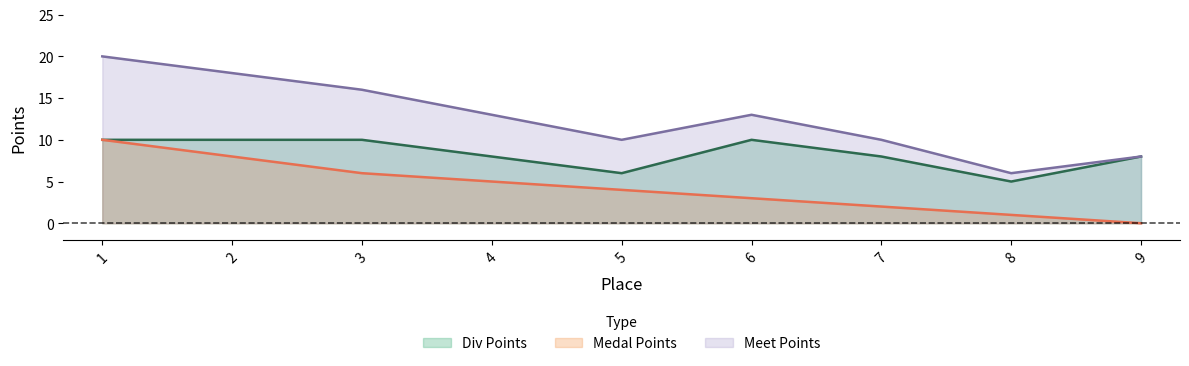

Rank the series at 2 from highest to lowest value.

Meet Points, Div Points, Medal Points